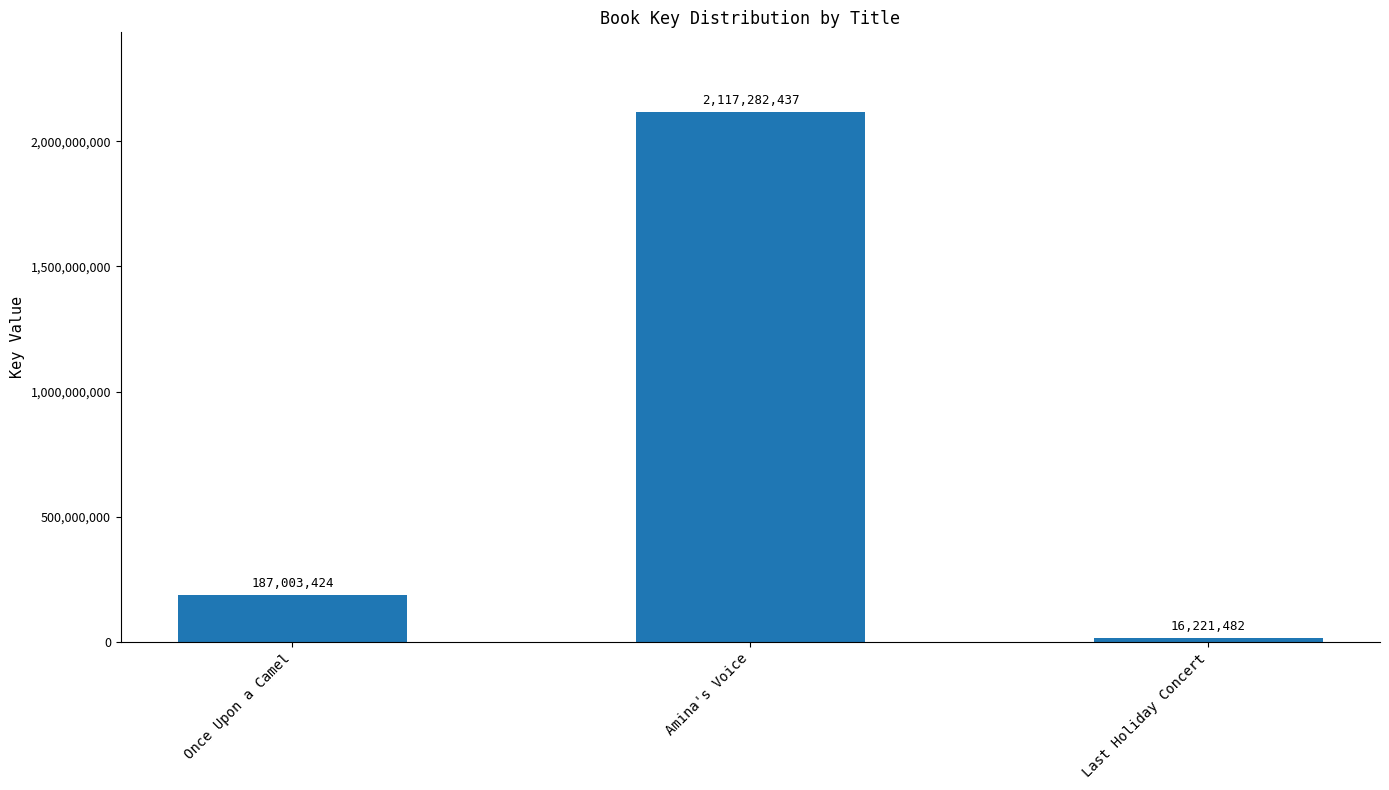

What is the difference between the values at Last Holiday Concert and Once Upon a Camel?

170781942